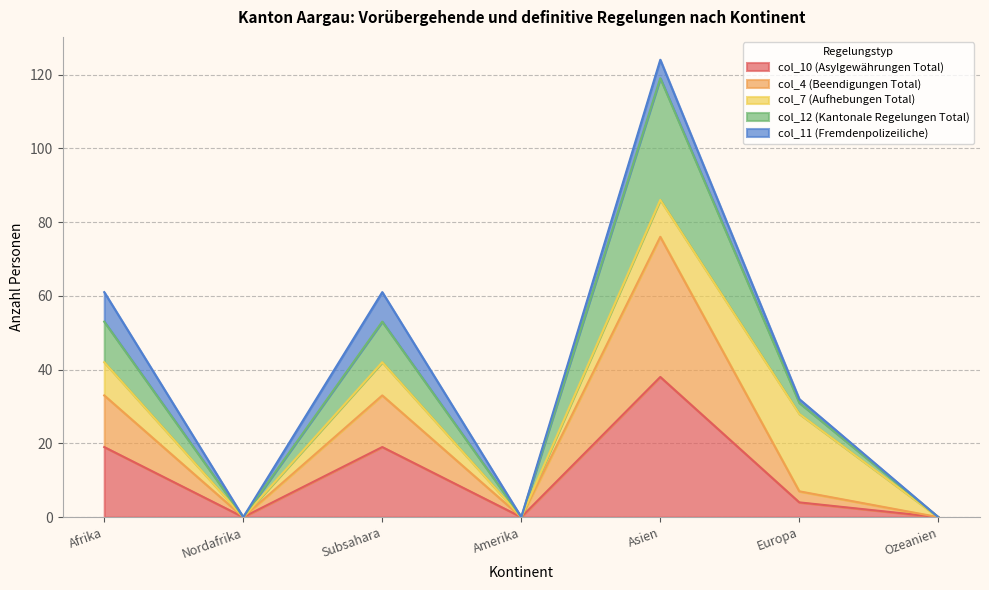

True or false: col_10 (Asylgewährungen Total) has a value of 0 at Nordafrika.

True